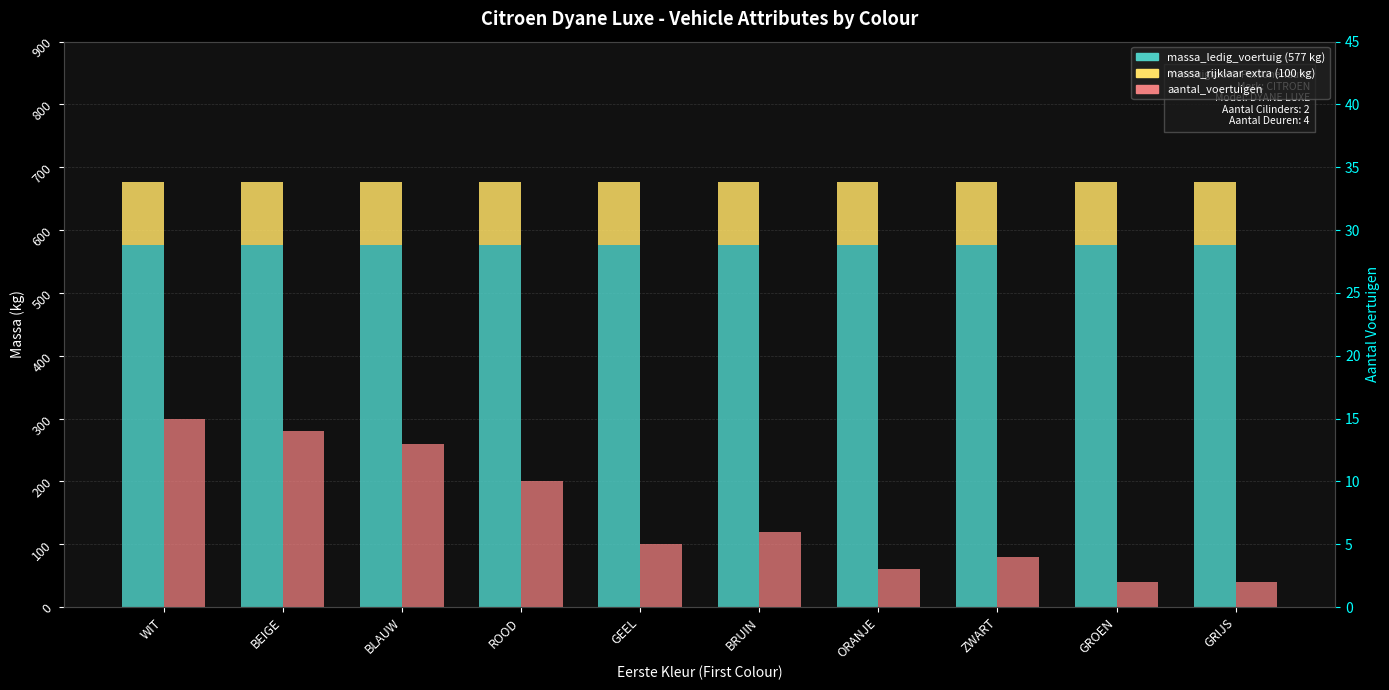

Which series has the largest total across all categories?

massa_ledig_voertuig